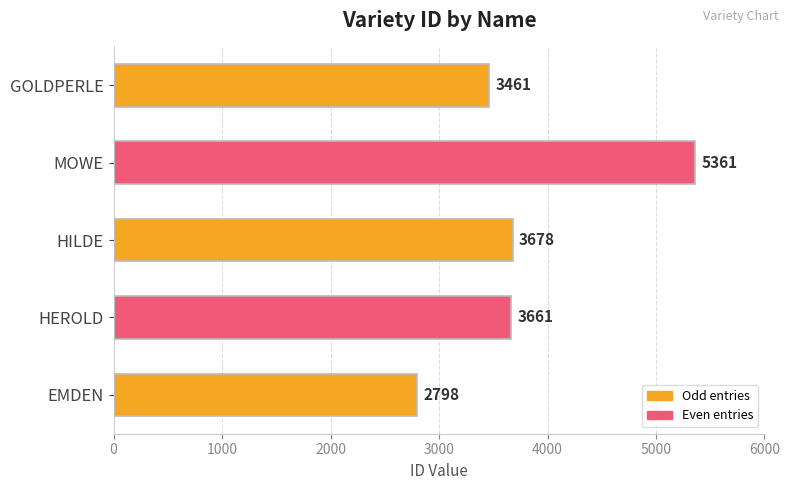

Which label corresponds to the largest value in the chart?

MOWE